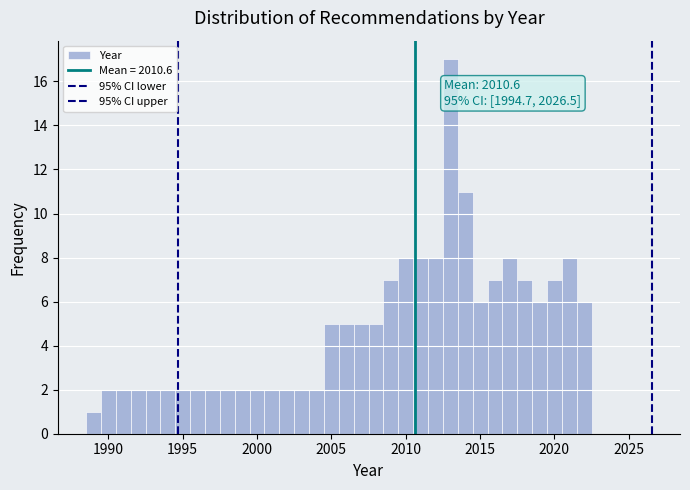

Read against the x-axis, roughly where is the centre of the tallest bar?

2013.0